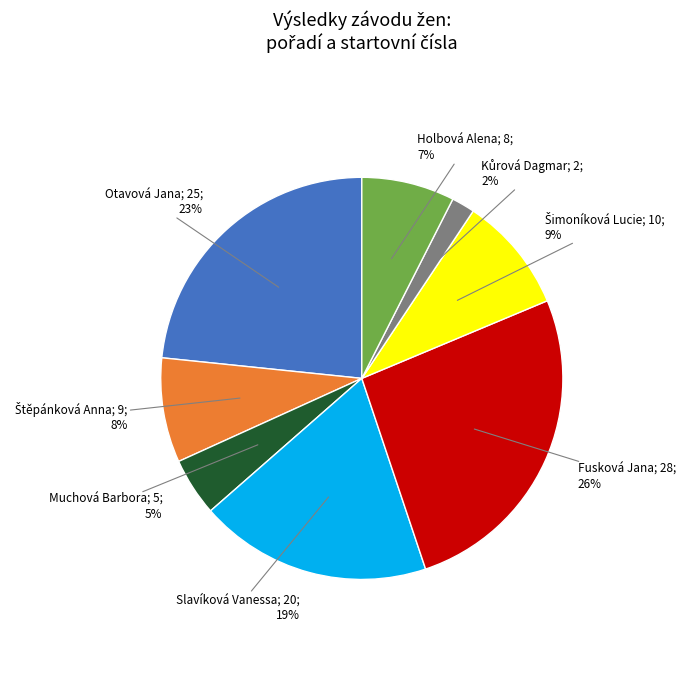

To the nearest percent, what is the difference between the largest and smallest slice percentages?

24%